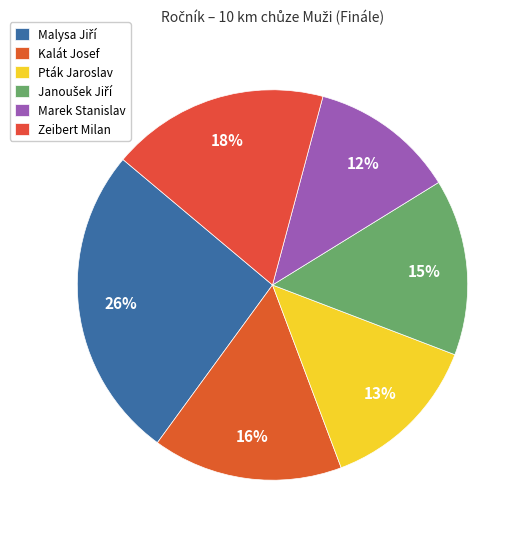

Count the number of slices in the pie.

6